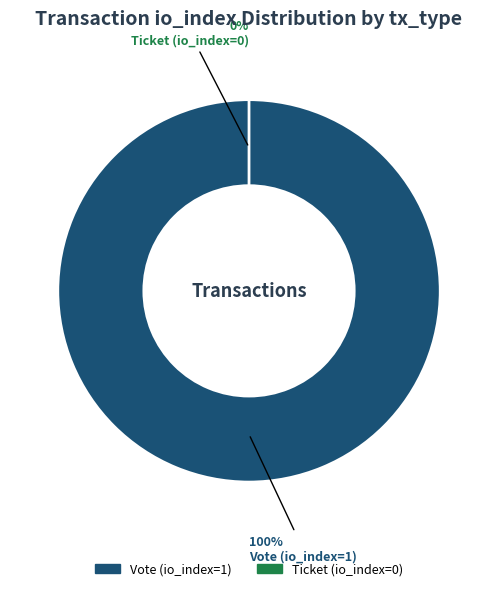

Is it true that Vote (io_index=1) is 99% of the pie?

False